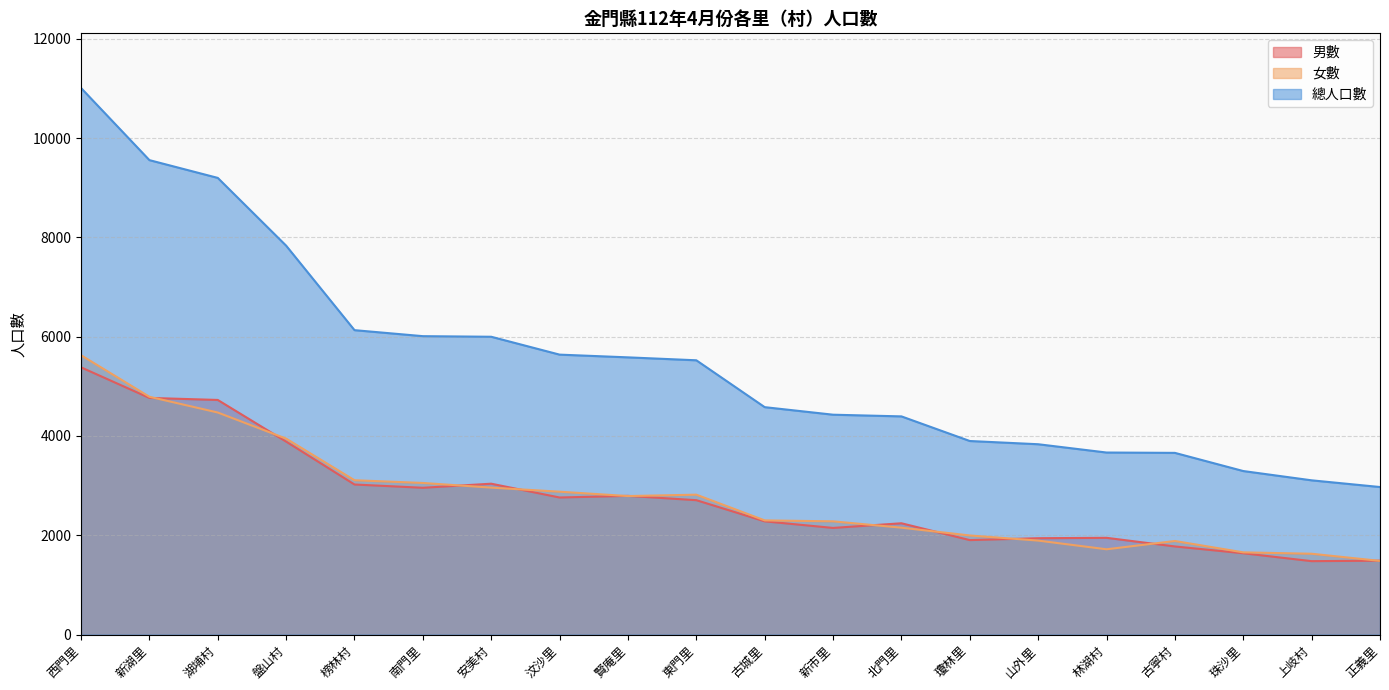

Rank the series at 榜林村 from lowest to highest value.

男數, 女數, 總人口數